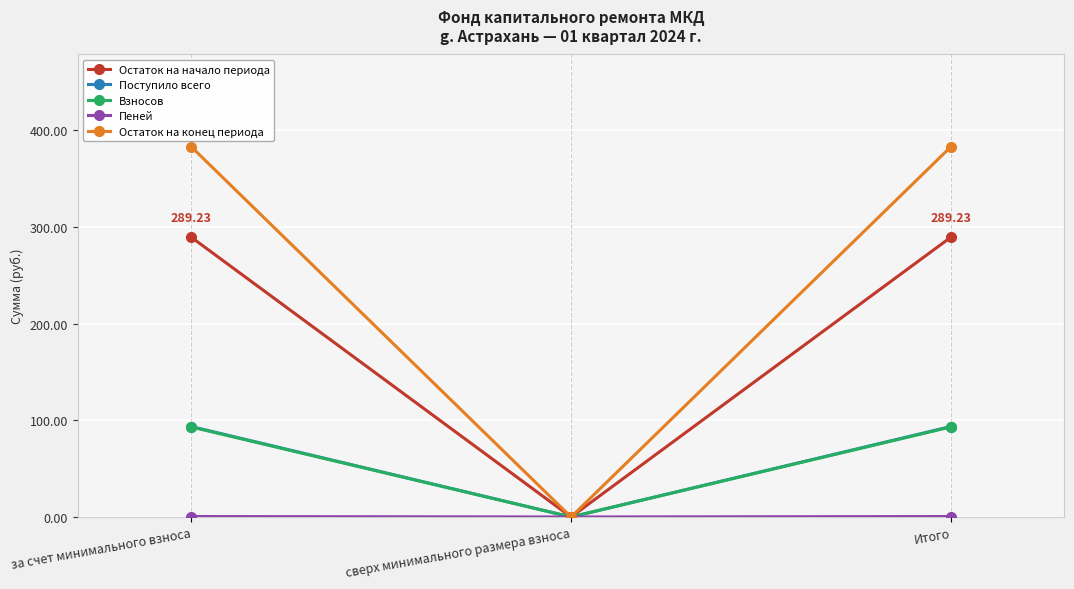

Which series has the largest range (max minus min)?

Остаток на конец периода